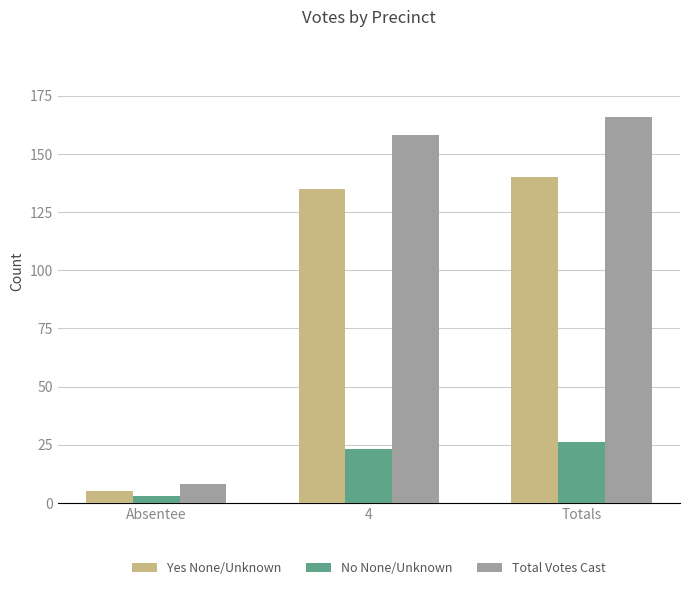

At how many categories does at least one series exceed 38?

2